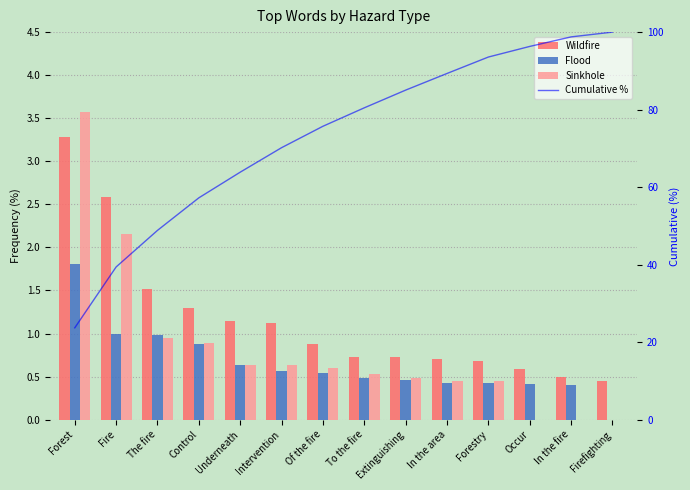

What are all the series names shown in the legend?

Wildfire, Flood, Sinkhole, Cumulative %